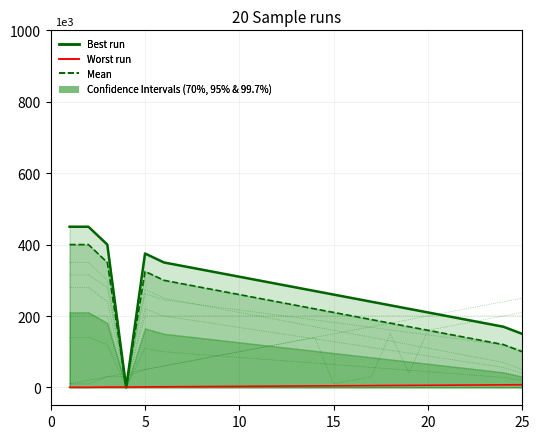

True or false: Worst run has a value of 1.7 at 11.

False